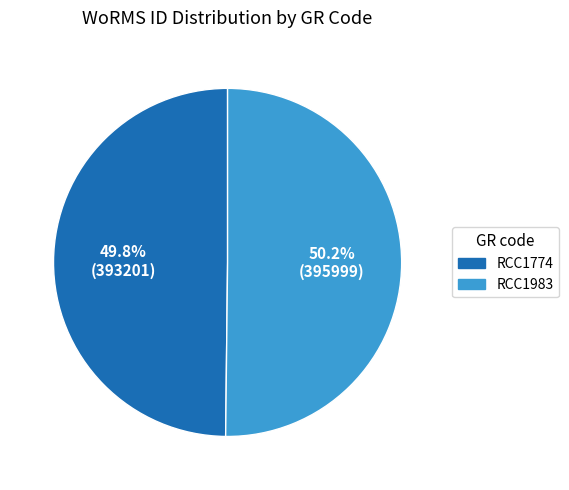

The RCC1774 slice represents 41% of the pie. True or false?

False